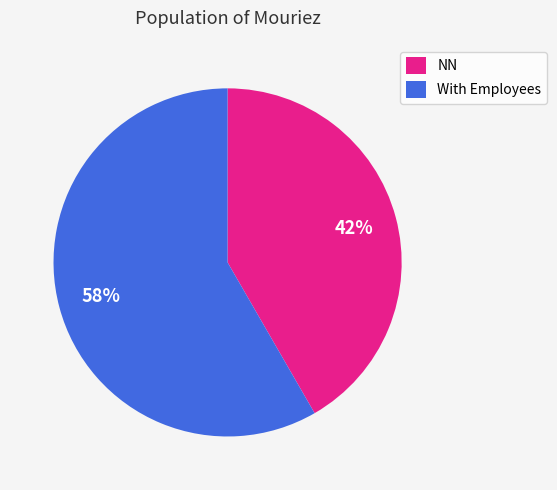

Do With Employees and NN together represent more than half of the pie?

Yes